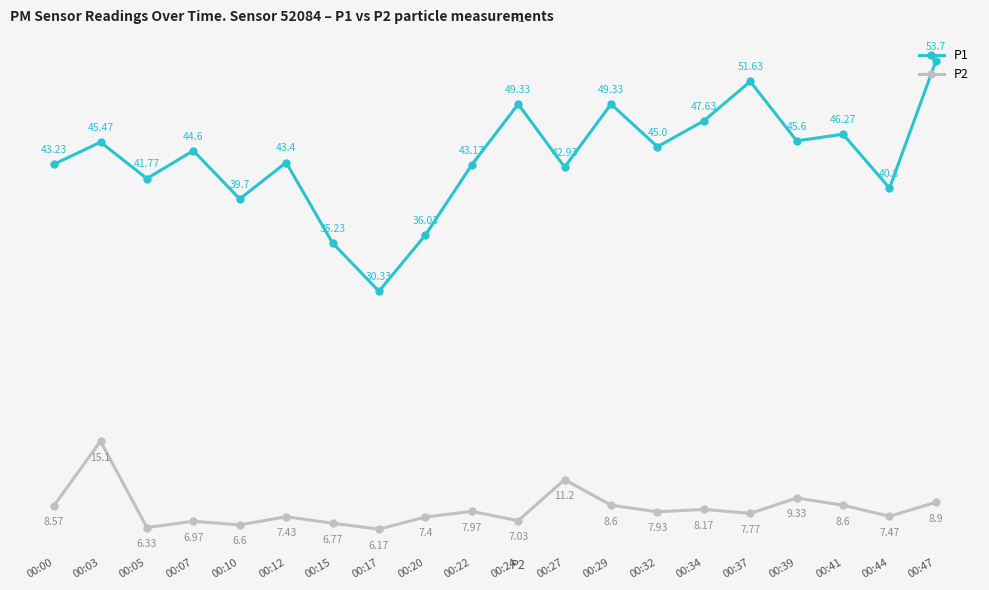

What is the lowest value of the P1 series?

30.3